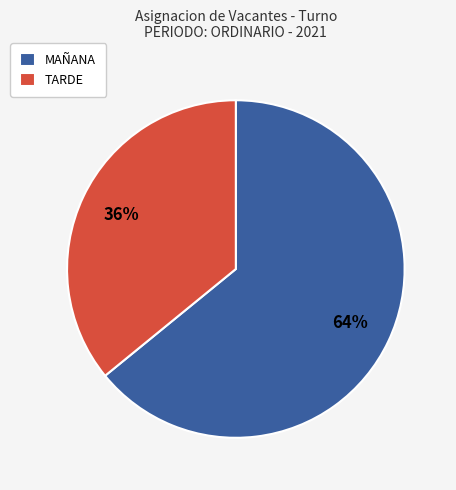

Which slice is the smallest?

TARDE